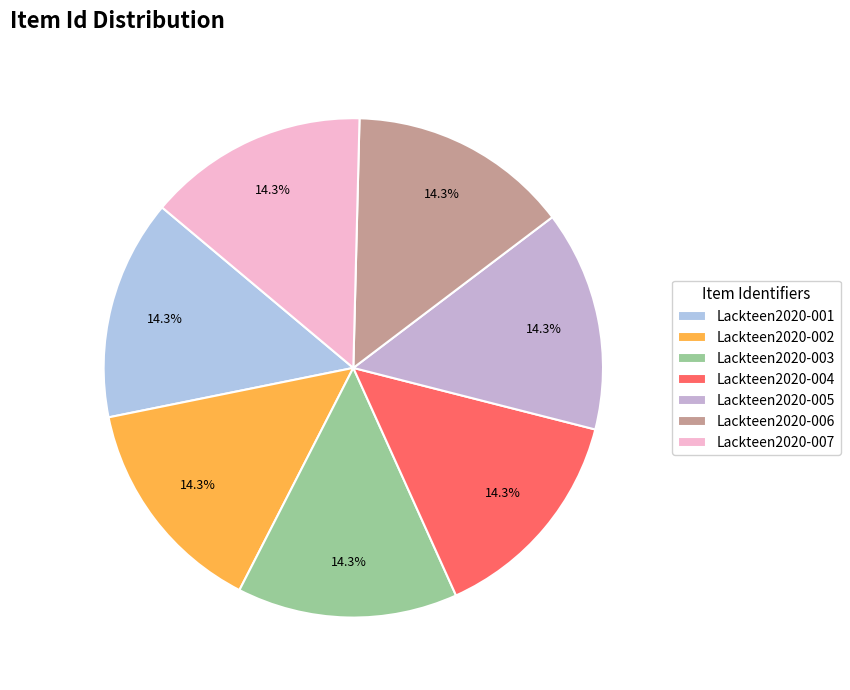

To the nearest percent, what percentage of the pie is Lackteen2020-007?

14%